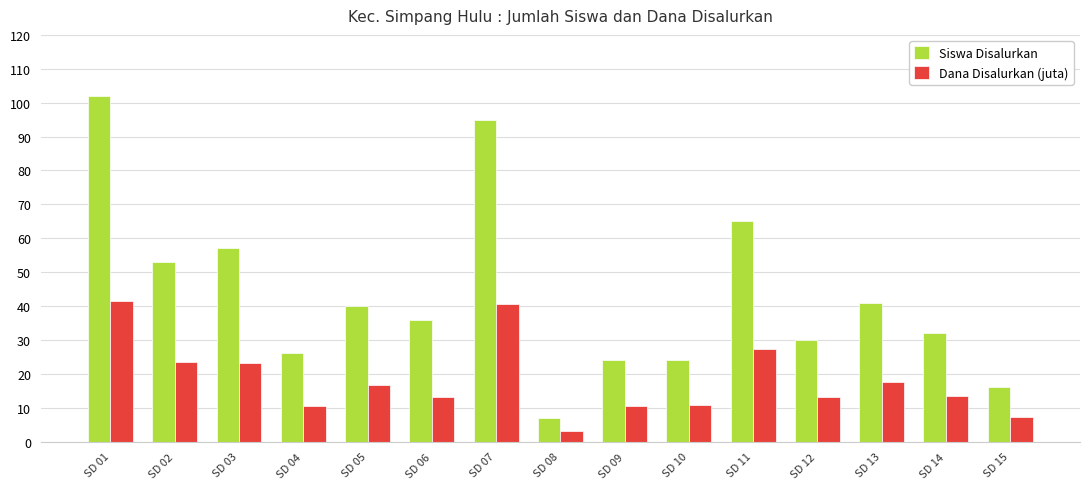

Is it true that Siswa Disalurkan equals 28.6 at SD 07?

False